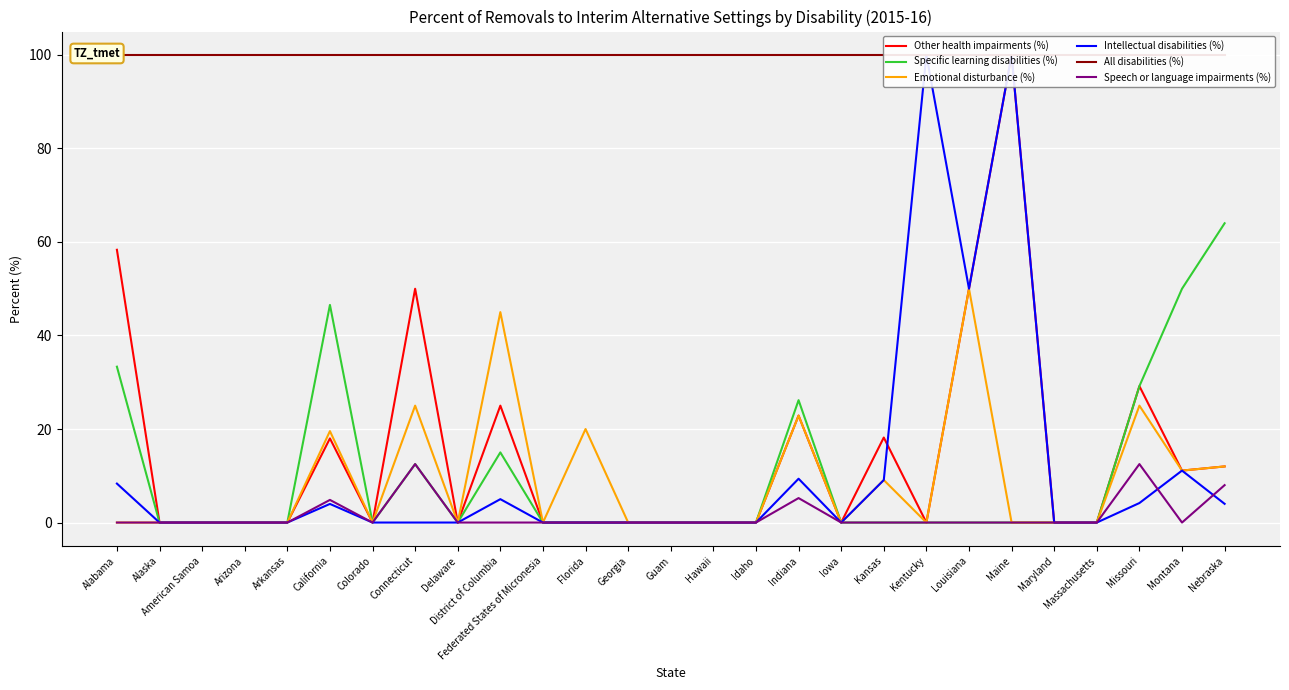

At which label does All disabilities (%) reach its peak?

Alabama